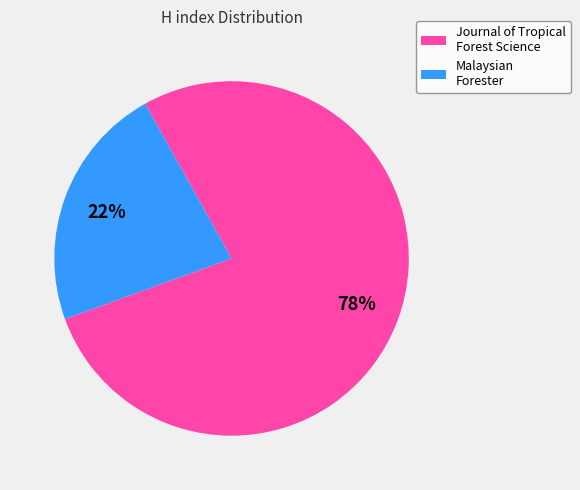

Count the number of slices in the pie.

2